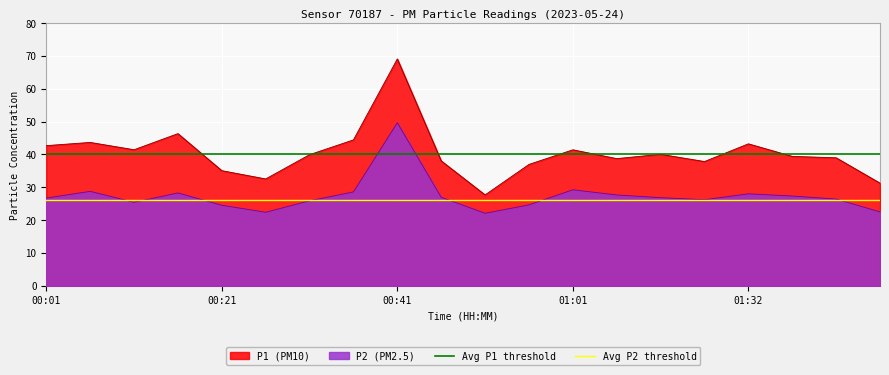

Is it true that P2 (PM2.5) equals 14.9 at 01:32?

False